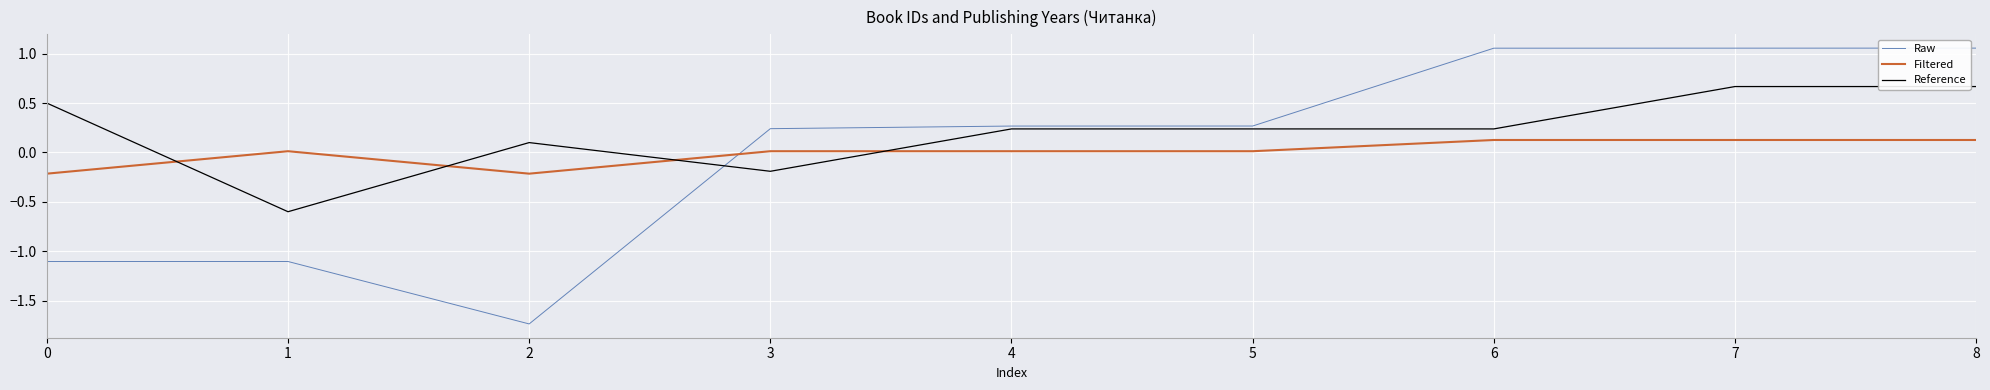

List the series in order of their peak value, highest first.

Raw, Reference, Filtered